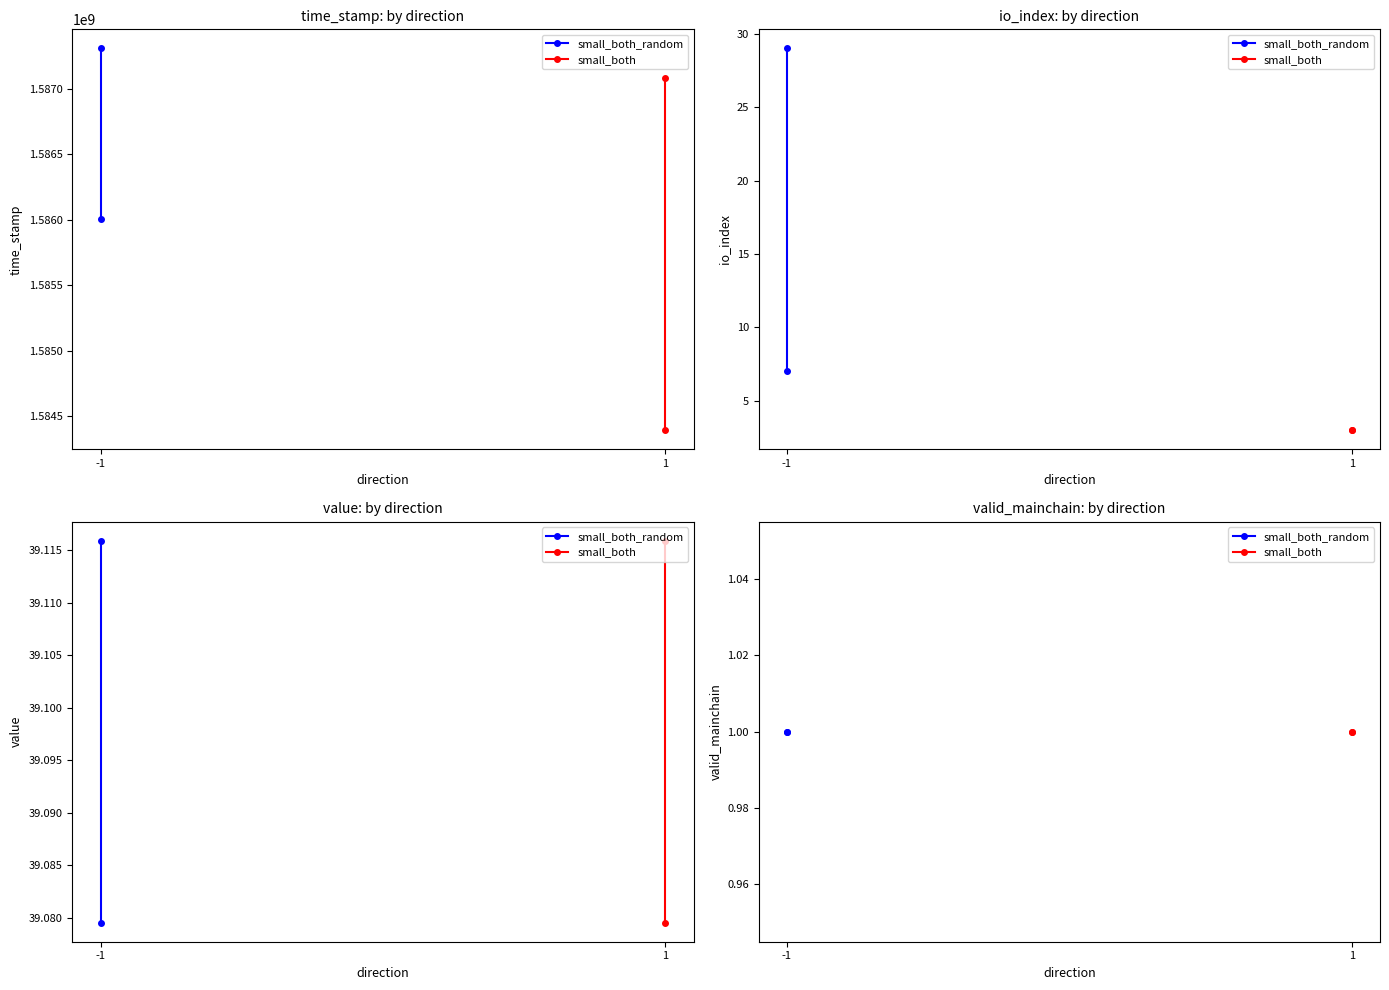

True or false: value has a value of 20.0 at 1.

False